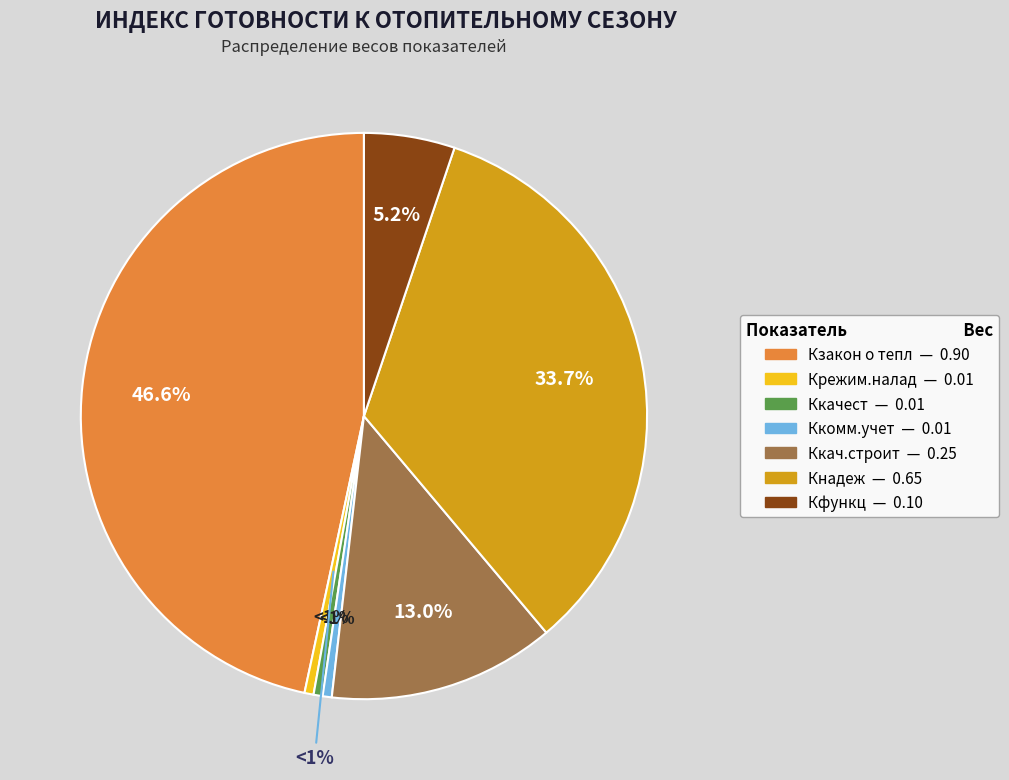

Does any single category account for the majority?

No